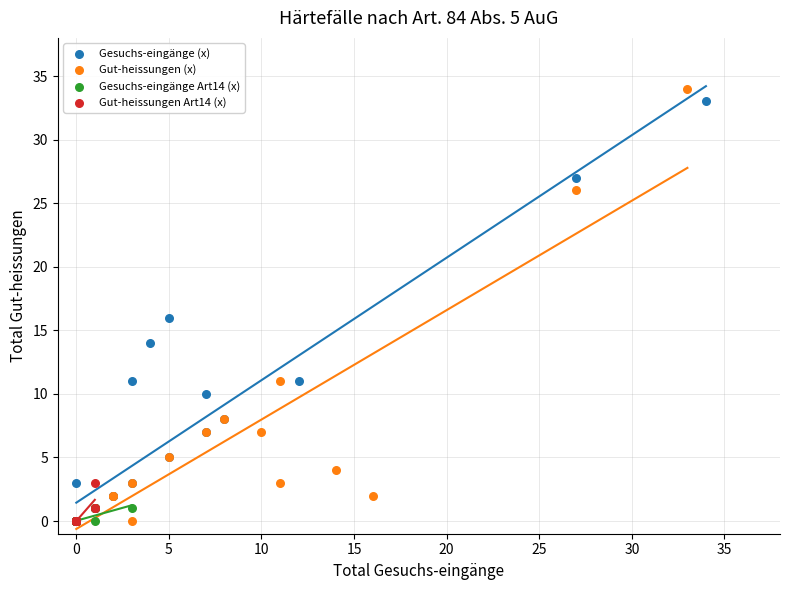

What are all the series names shown in the legend?

Gesuchs-eingänge (x), Gut-heissungen (x), Gesuchs-eingänge Art14 (x), Gut-heissungen Art14 (x)